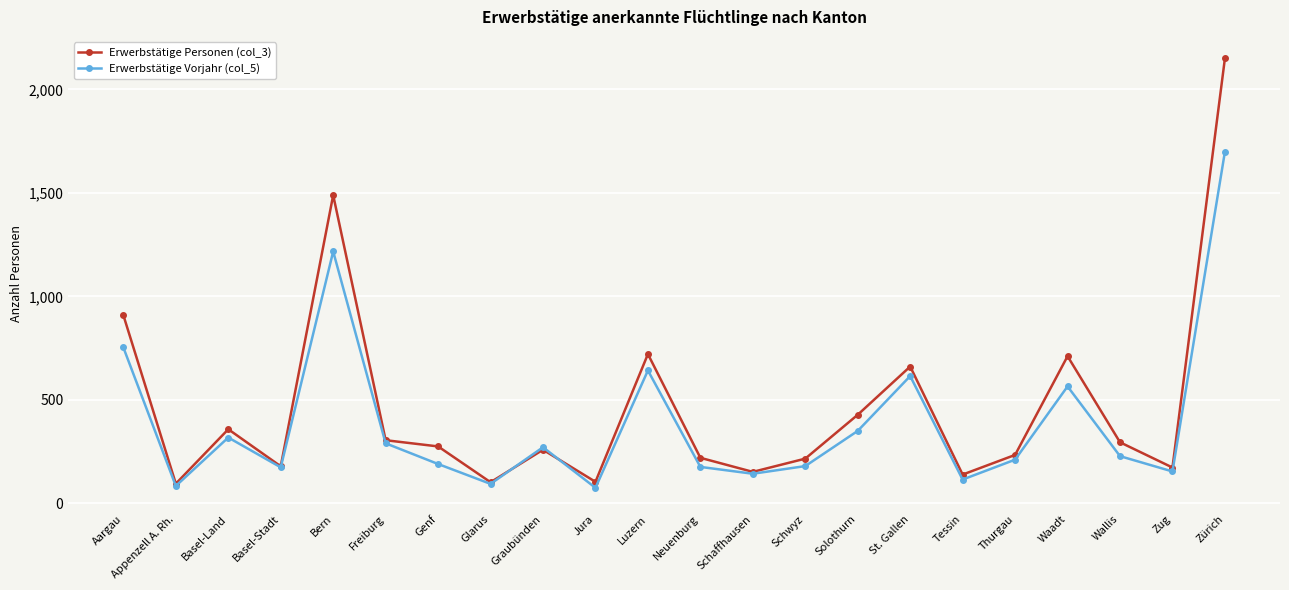

The Erwerbstätige Personen (col_3) series shows 220 at Neuenburg. True or false?

True